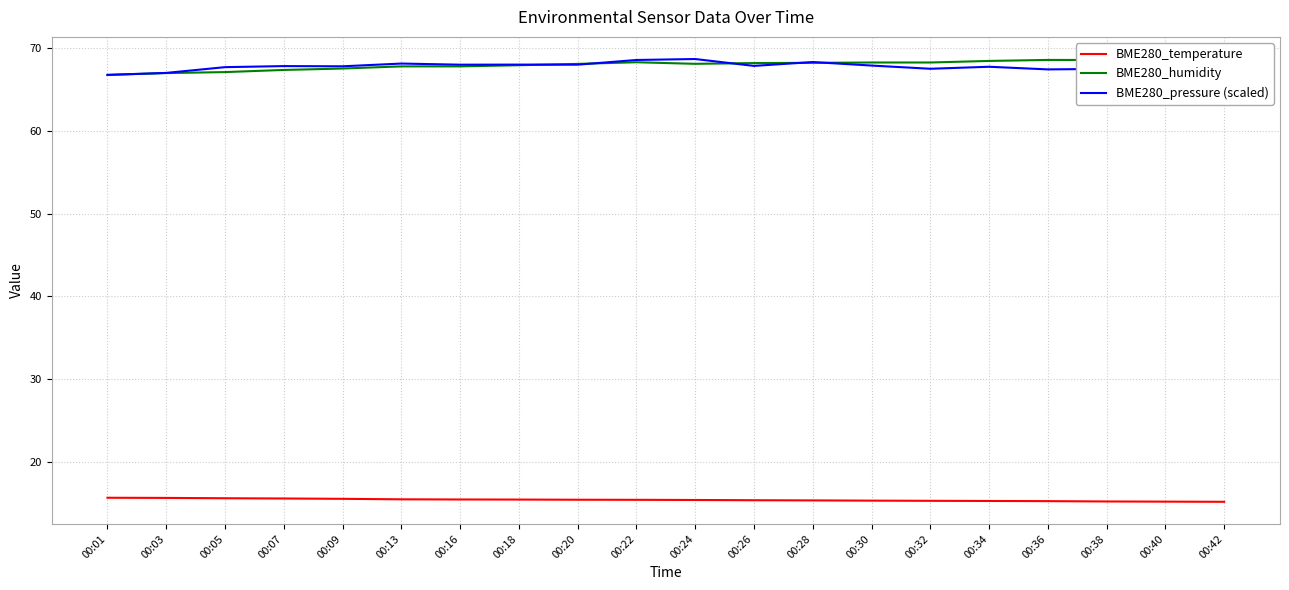

Is the value of BME280_pressure (scaled) at 00:28 greater than the value of BME280_humidity at 00:26?

Yes